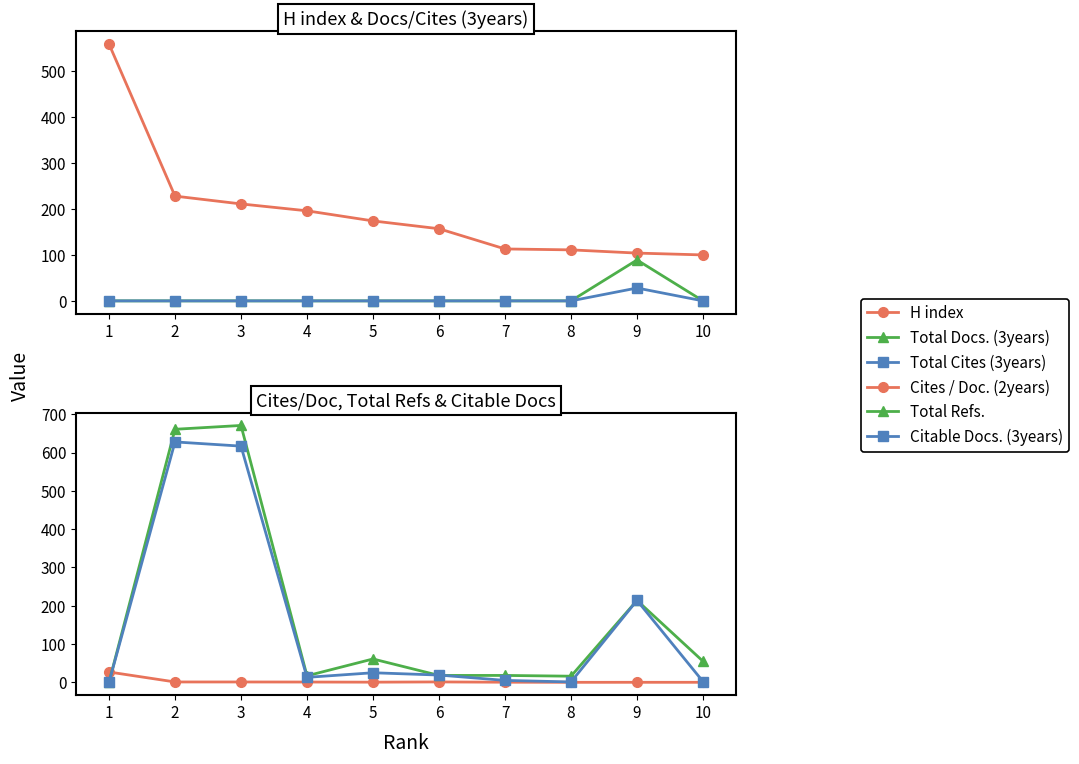

At 8, list the series in order from smallest to largest.

Total Docs. (3years), Total Cites (3years), Cites / Doc. (2years), Citable Docs. (3years), Total Refs., H index